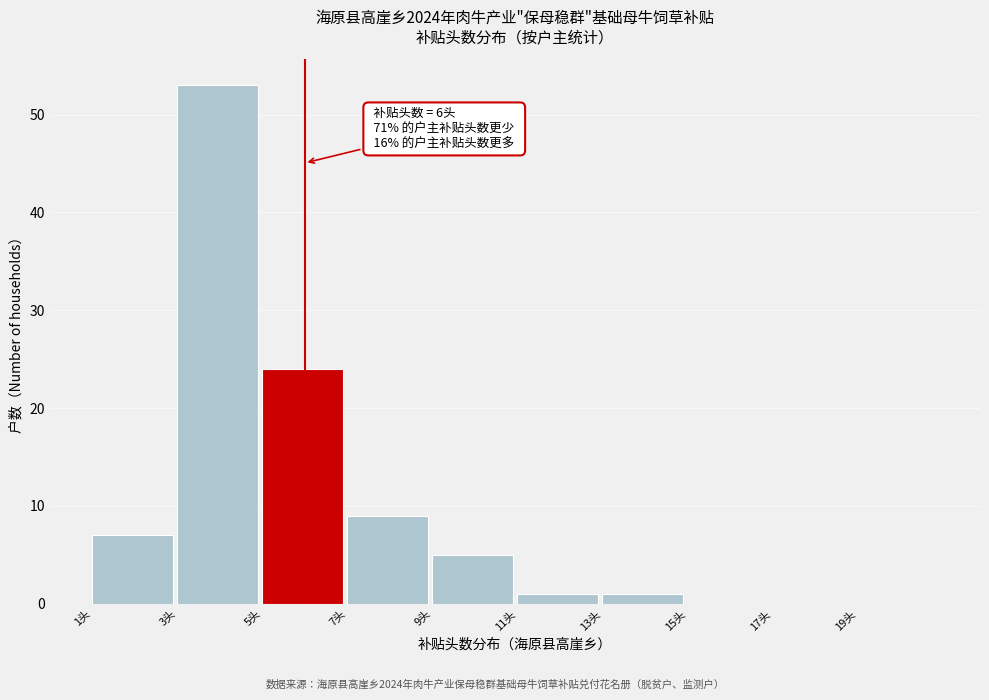

Which range on the x-axis has the tallest bar?

3 to 5